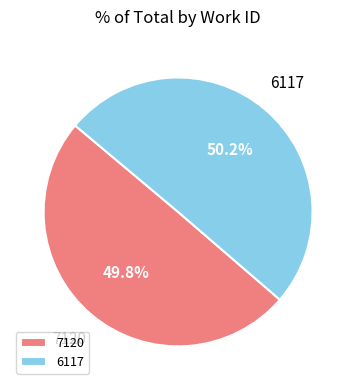

Does any single category account for the majority?

Yes